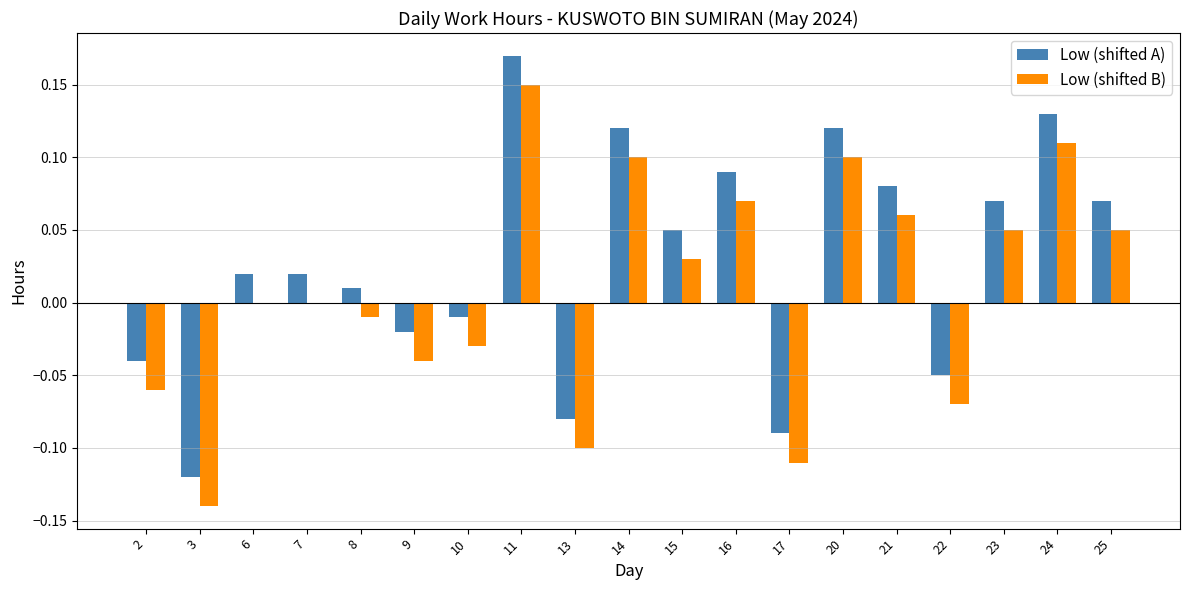

Which series has the largest total across all categories?

Low (shifted A)